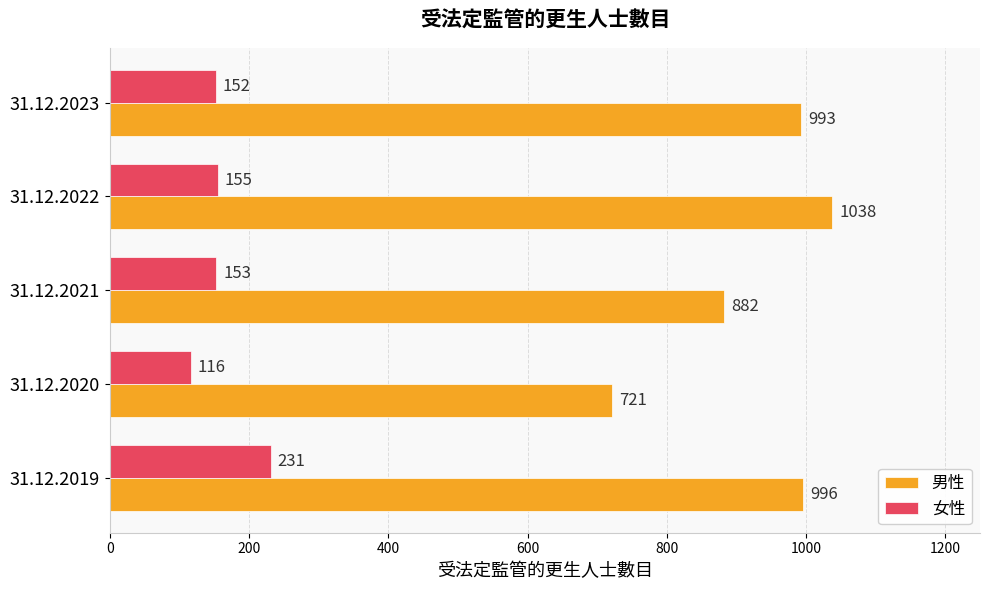

True or false: 男性 has a value of 1471 at 31.12.2021.

False